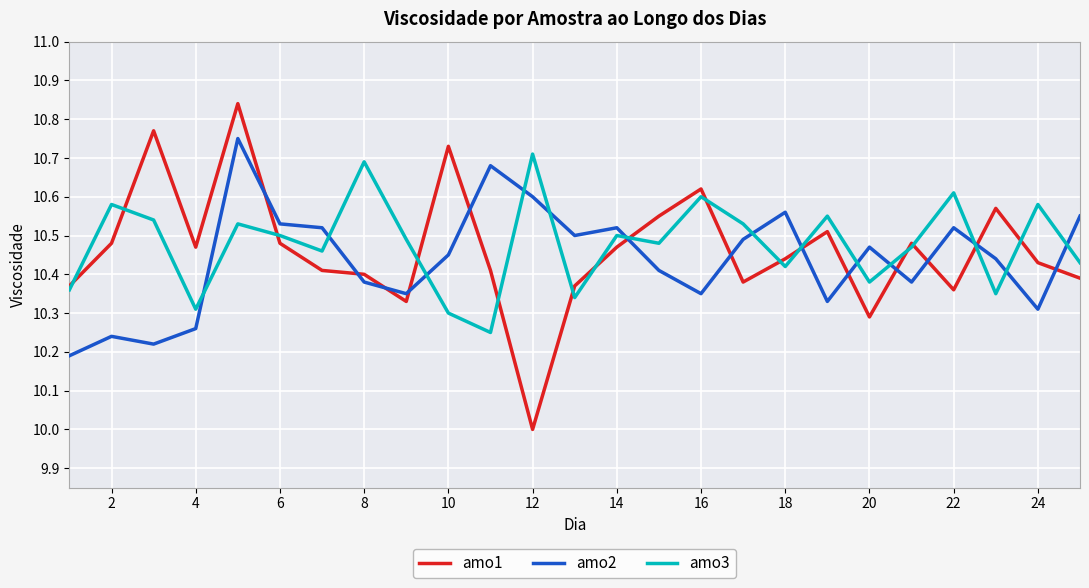

In amo1, how many points are lower than both neighbors (excluding endpoints)?

6